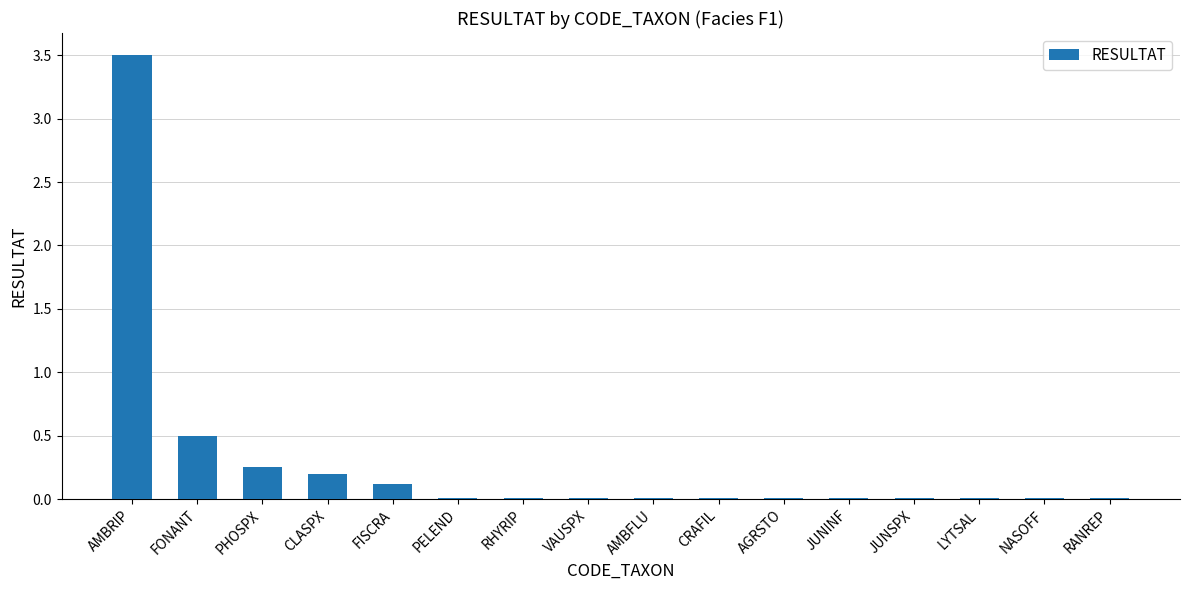

The chart shows a value of 0.1 at FISCRA. True or false?

True